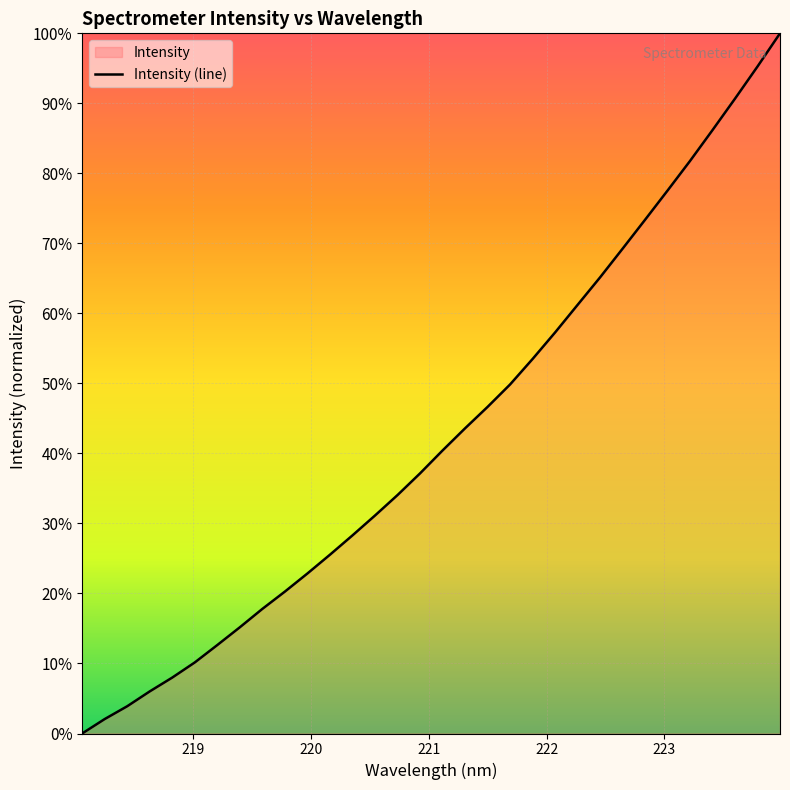

What is the value of the 3rd point from the left?

3.9